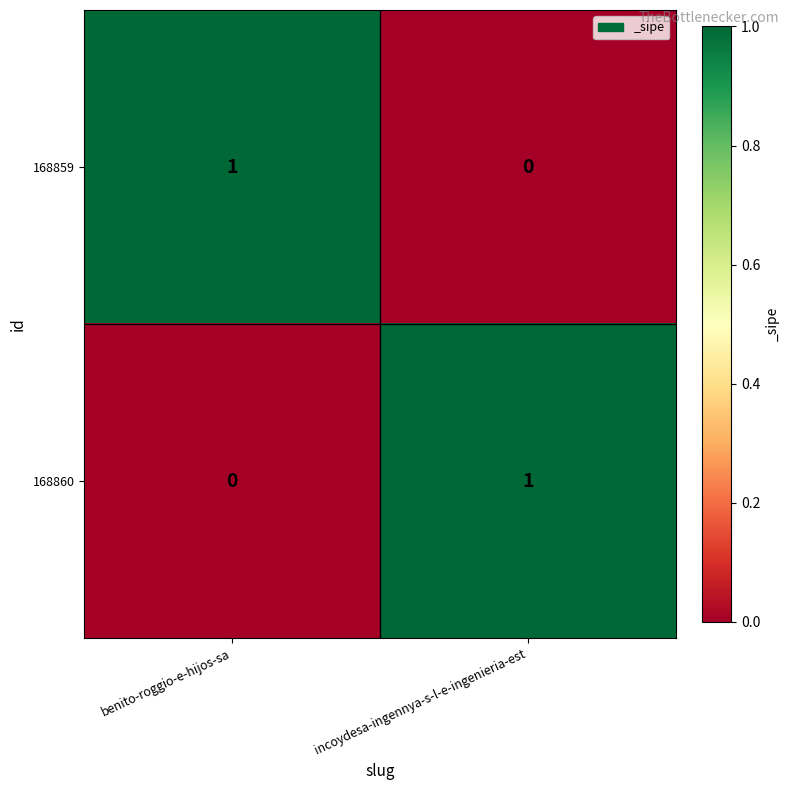

How many categories are shown in the chart?

2